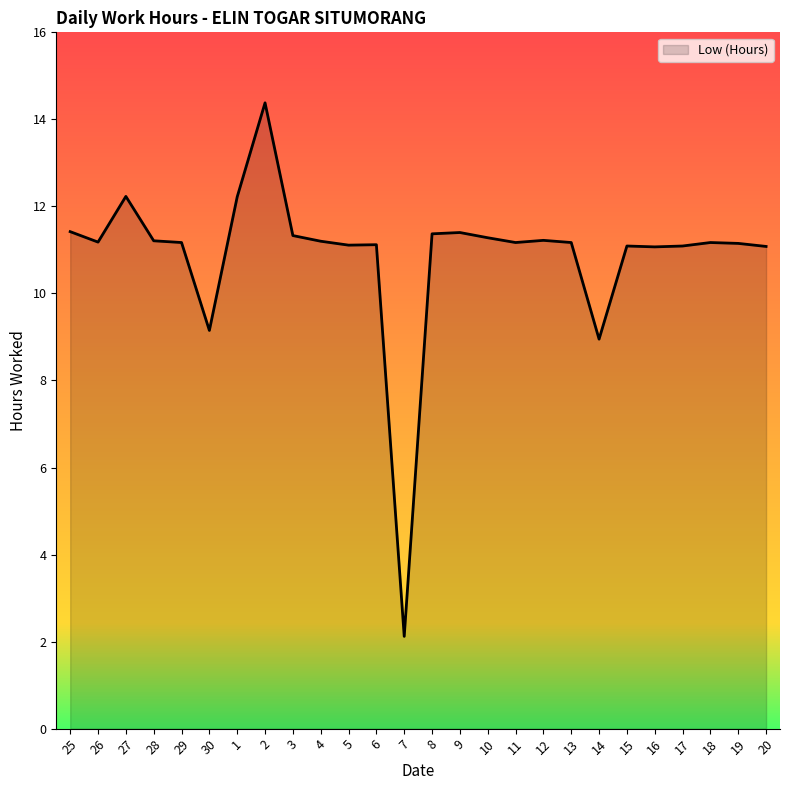

What is the maximum value shown in the chart?

14.4